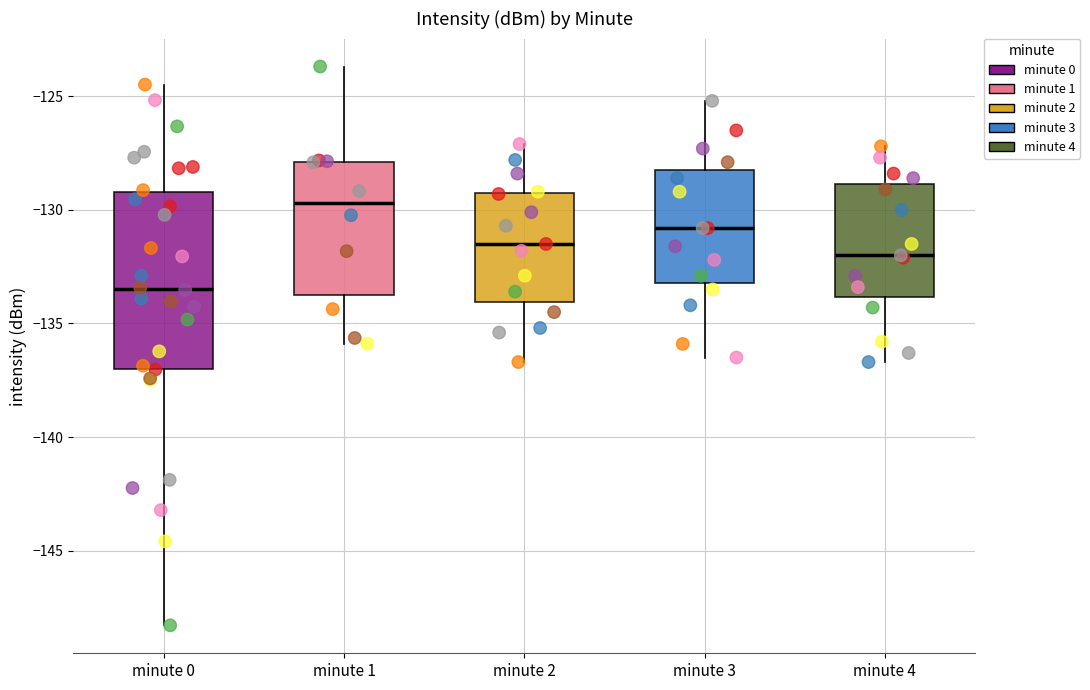

Which box is the tallest, from its lower edge to its upper edge?

minute 0